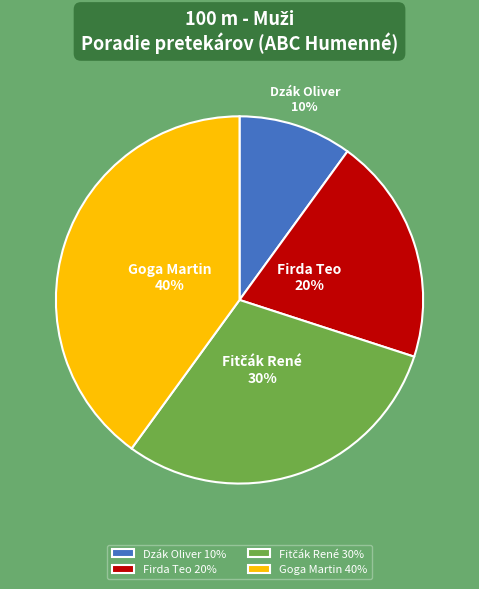

What percentage is the Firda Teo slice, to the nearest percent?

20%